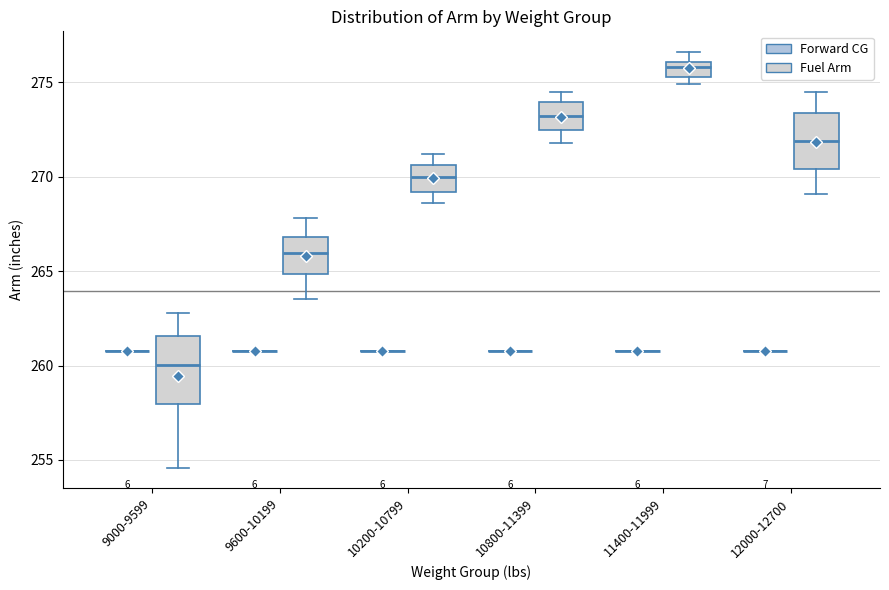

Reading left to right, transcribe this box plot: for each box, give where its median line is, the range the box spans, and where its two whiskers end, as read against the y-axis. The values are not printed on the chart, so give them approximately, as read against the axis.

9000-9599 (Forward CG): box collapsed to a line at 261.0, whiskers 261.0 to 261.0
9000-9599 (Fuel Arm): median 260.0, box 258.0 to 261.5, whiskers 254.5 to 263.0
9600-10199 (Forward CG): box collapsed to a line at 261.0, whiskers 261.0 to 261.0
9600-10199 (Fuel Arm): median 266.0, box 265.0 to 267.0, whiskers 263.5 to 268.0
10200-10799 (Forward CG): box collapsed to a line at 261.0, whiskers 261.0 to 261.0
10200-10799 (Fuel Arm): median 270.0, box 269.0 to 270.5, whiskers 268.5 to 271.0
10800-11399 (Forward CG): box collapsed to a line at 261.0, whiskers 261.0 to 261.0
10800-11399 (Fuel Arm): median 273.0, box 272.5 to 274.0, whiskers 272.0 to 274.5
11400-11999 (Forward CG): box collapsed to a line at 261.0, whiskers 261.0 to 261.0
11400-11999 (Fuel Arm): median 276.0 (inside the box), box 275.5 to 276.0, whiskers 275.0 to 276.5
12000-12700 (Forward CG): box collapsed to a line at 261.0, whiskers 261.0 to 261.0
12000-12700 (Fuel Arm): median 272.0, box 270.5 to 273.5, whiskers 269.0 to 274.5